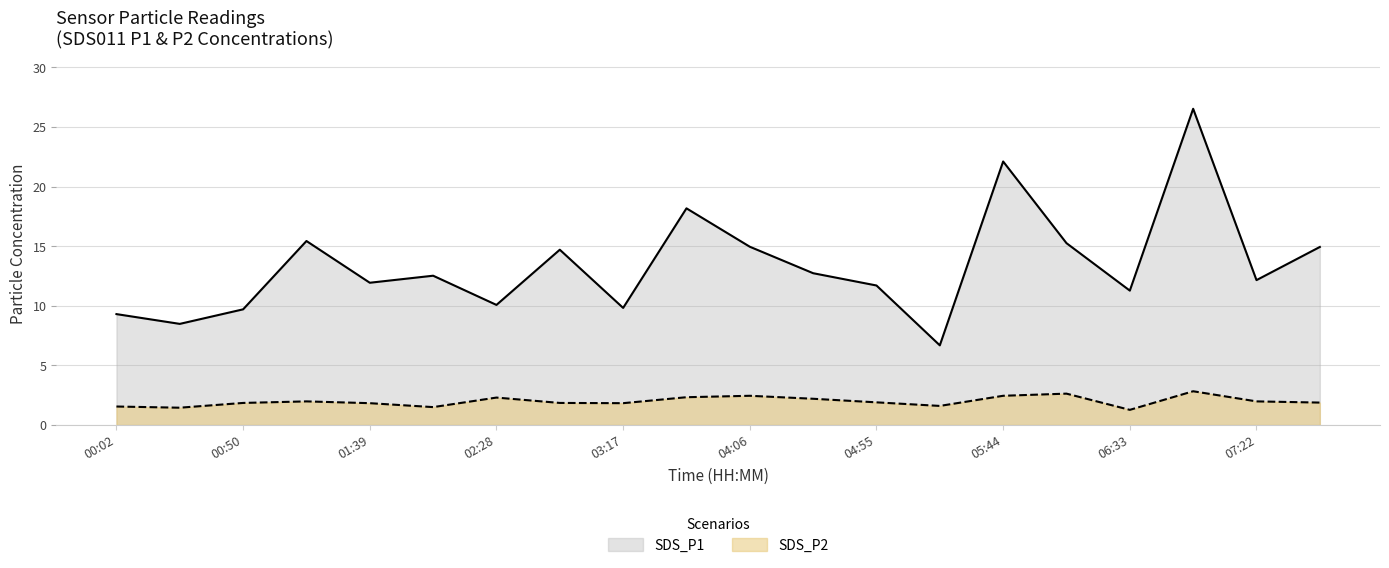

What is the difference between the SDS_P1 values at 04:06 and 05:44?

7.2